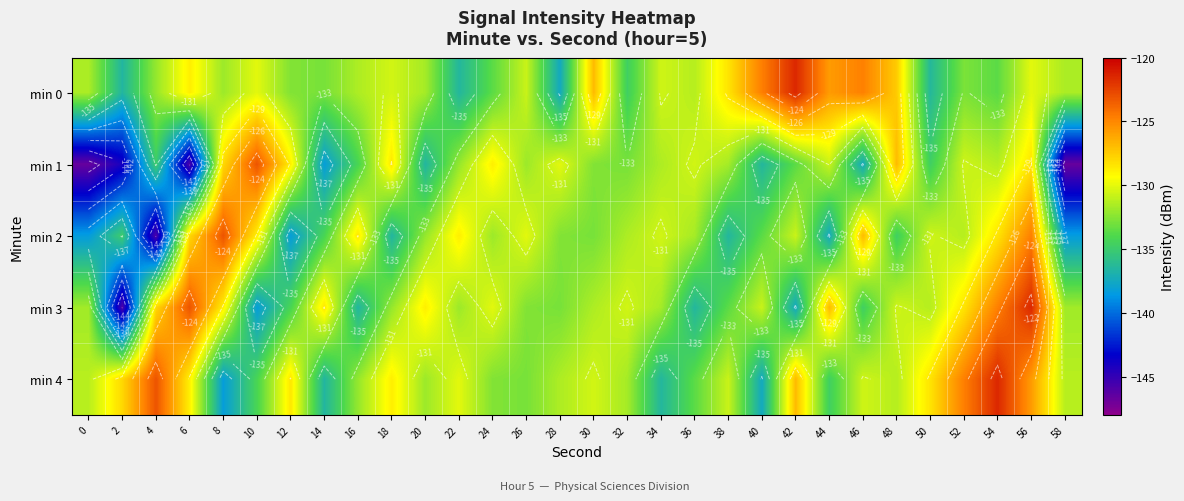

What is the sum of the min 1 values at 50 and 16?

-268.9